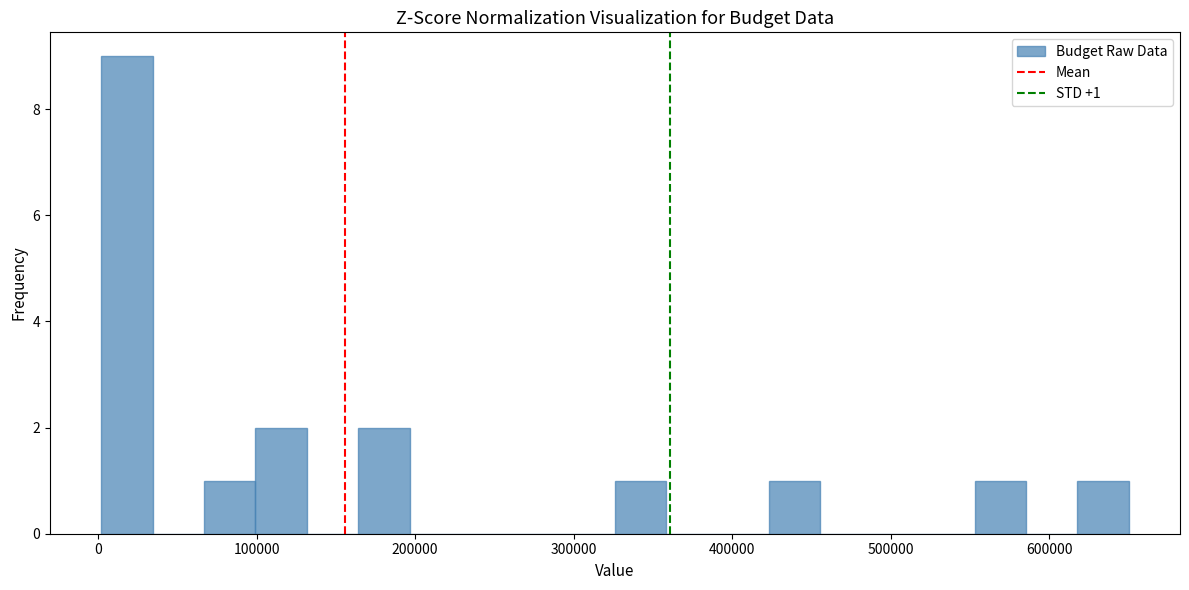

Read against the x-axis, roughly where is the centre of the tallest bar?

20000